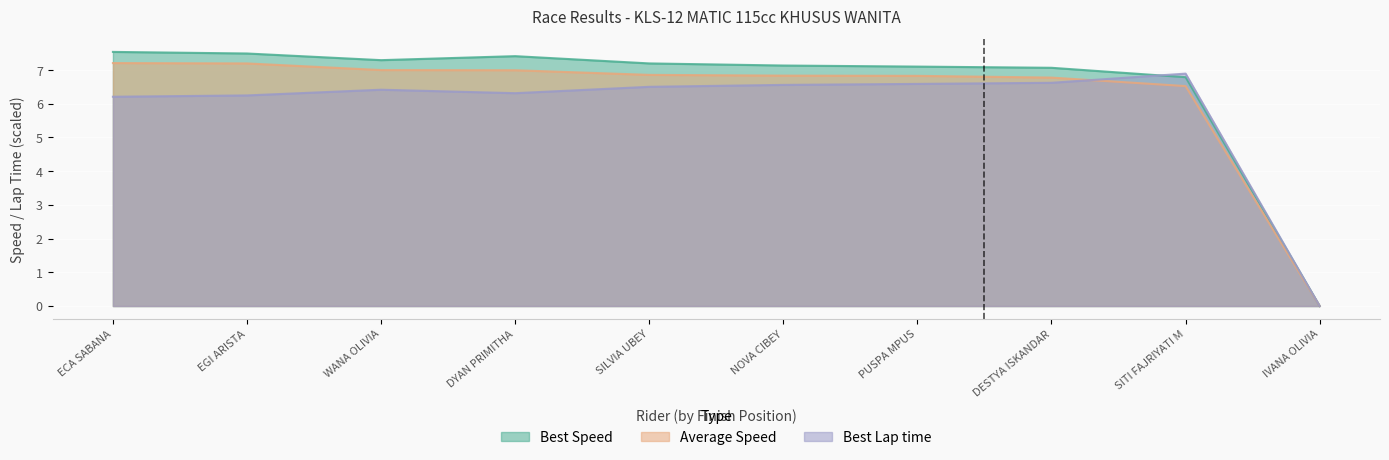

Which series changed the most between WANA OLIVIA and IVANA OLIVIA?

Best Speed